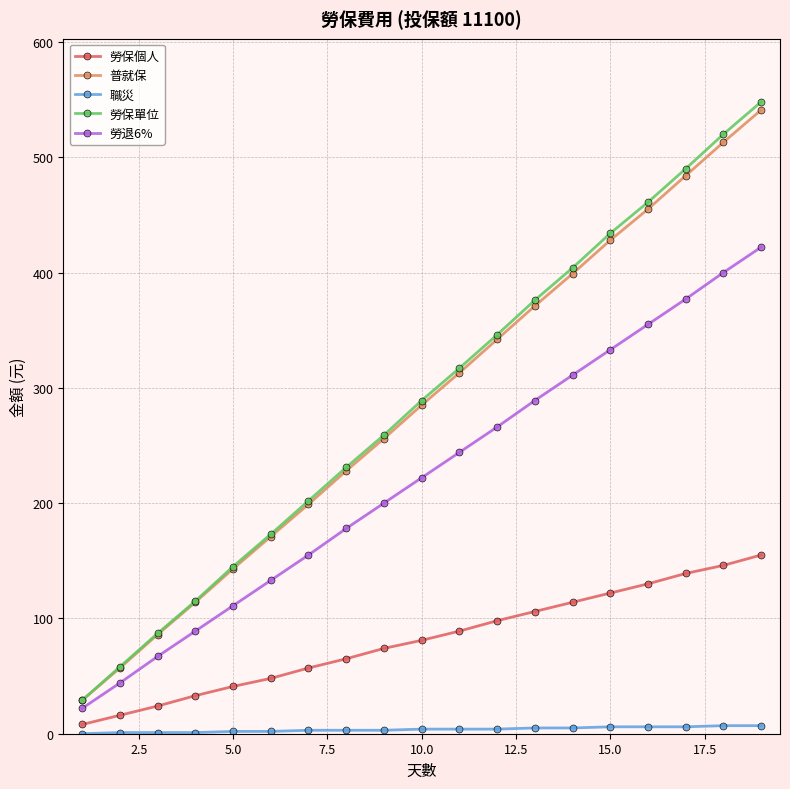

True or false: 勞保單位 and 勞保個人 intersect in this chart.

False